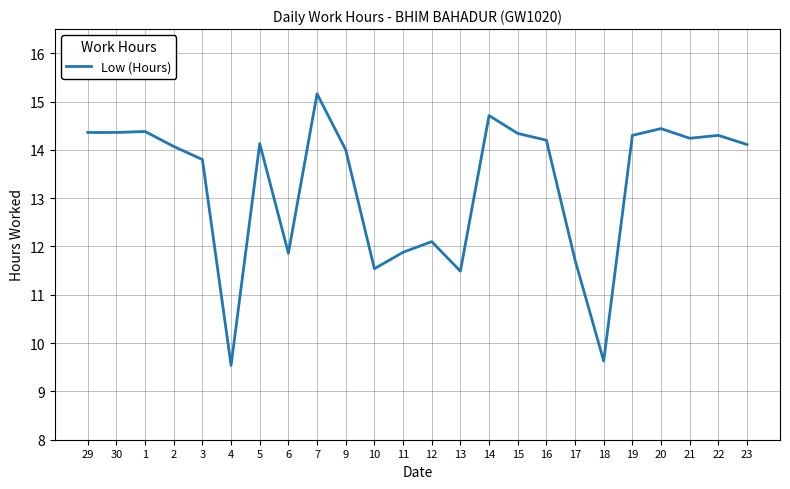

Is it true that the value at 14 is 5.3?

False